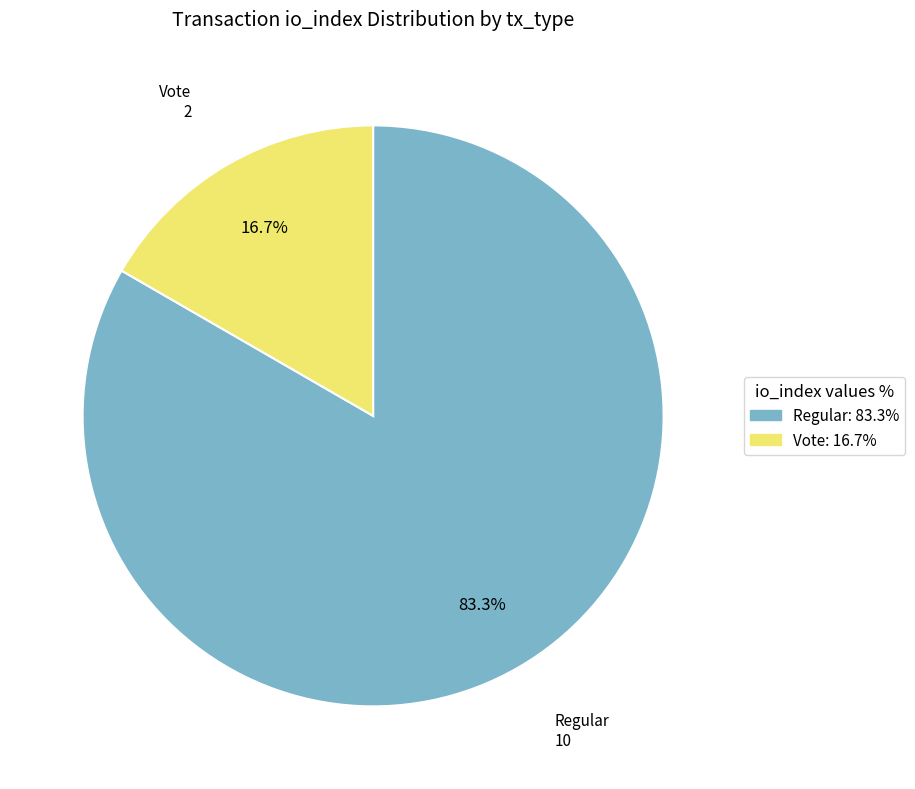

What percentage is the Regular slice, to the nearest percent?

83%